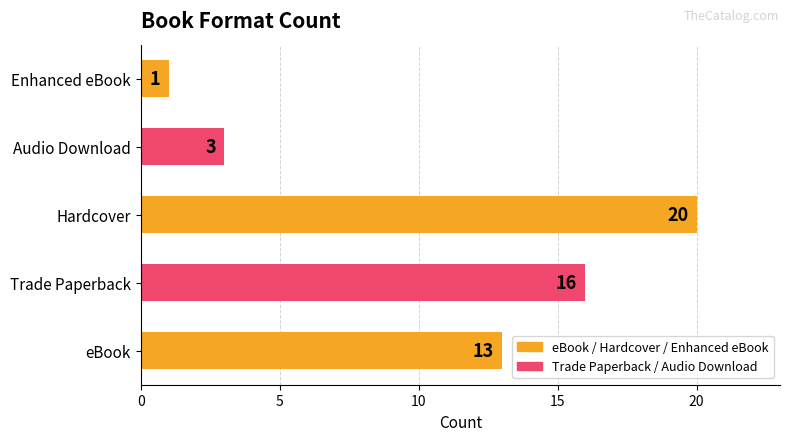

Does the chart contain stacked bars?

No